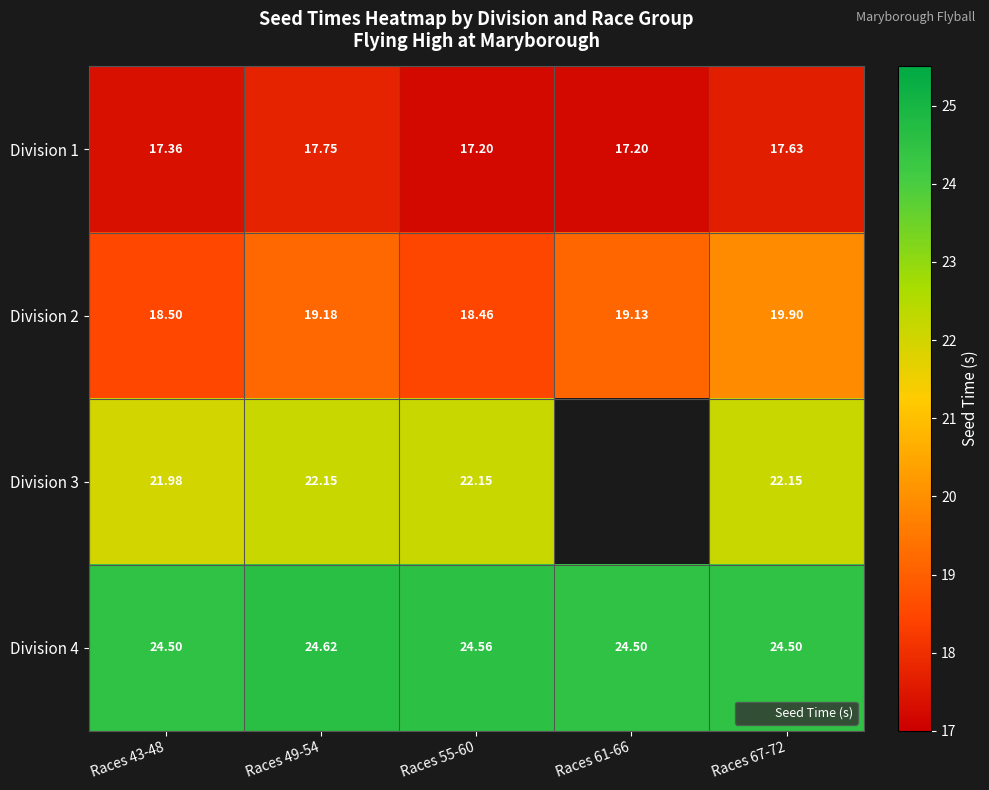

What is the sum of the Division 3 values at Races 43-48 and Races 49-54?

44.1